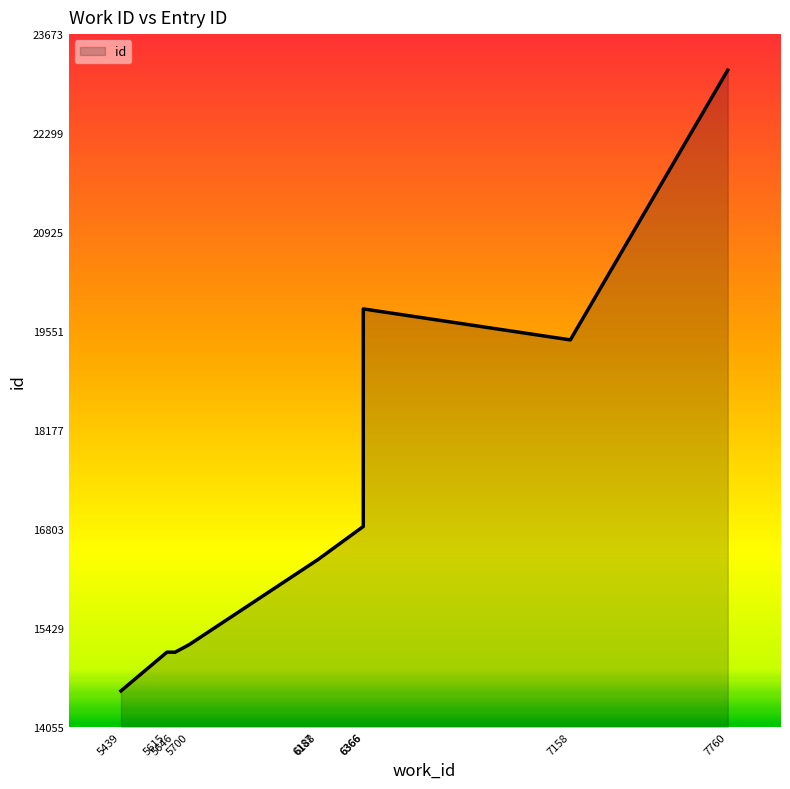

Is it true that the value at 6188 is 5415?

False